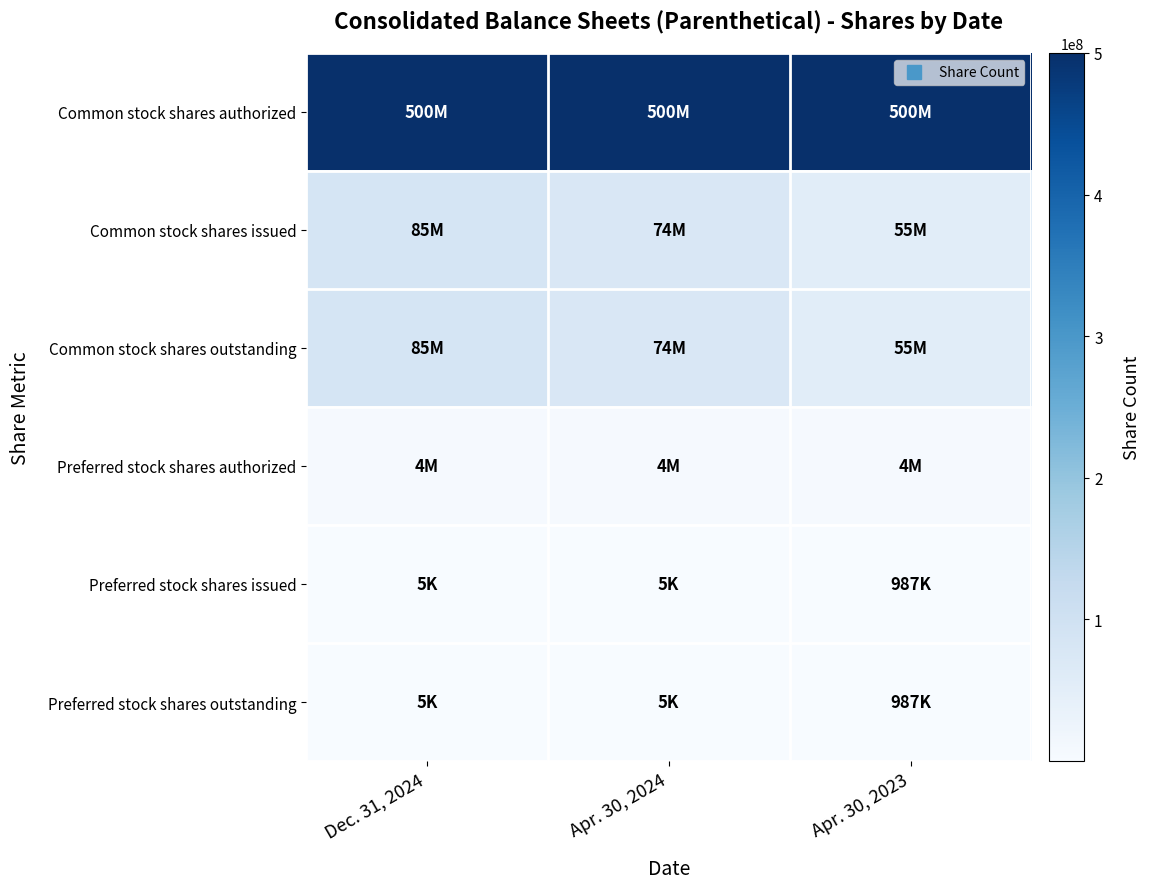

What is the total value across all series at Apr. 30, 2024?

652888054